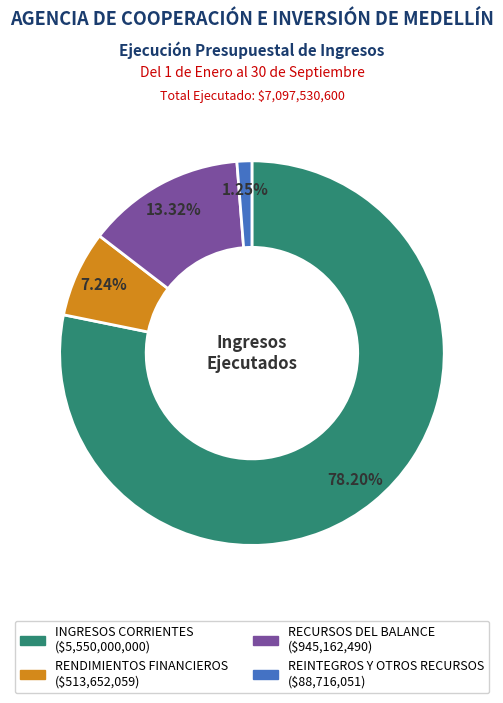

Which category accounts for the majority?

INGRESOS CORRIENTES